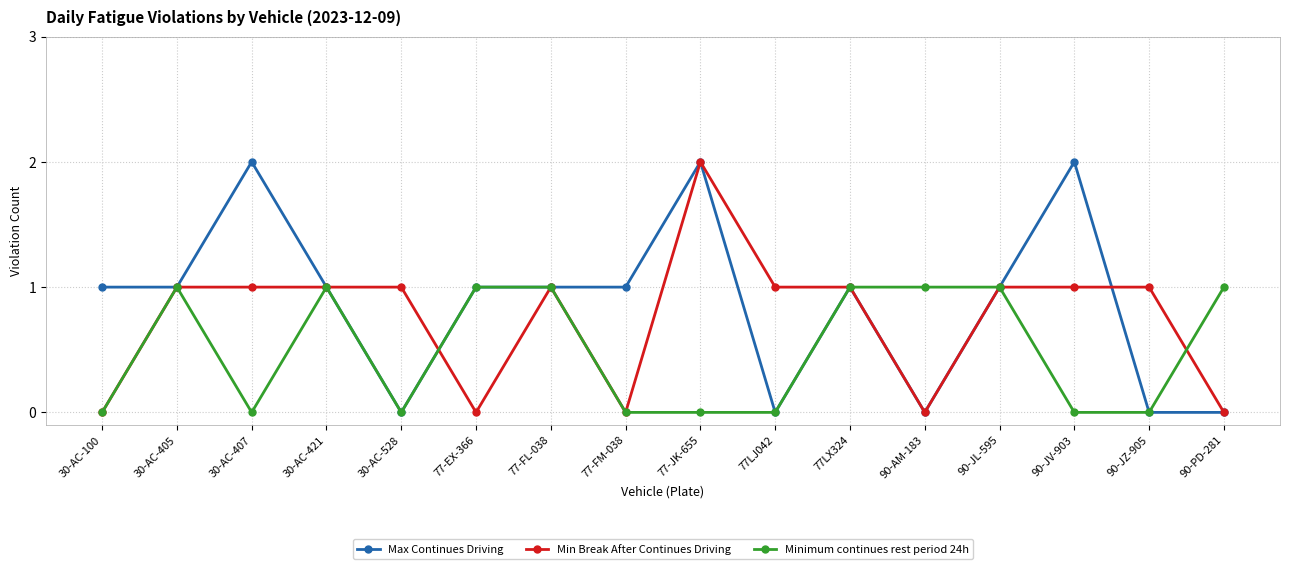

Is the value of Minimum continues rest period 24h at 30-AC-405 greater than the value of Max Continues Driving at 30-AC-407?

No